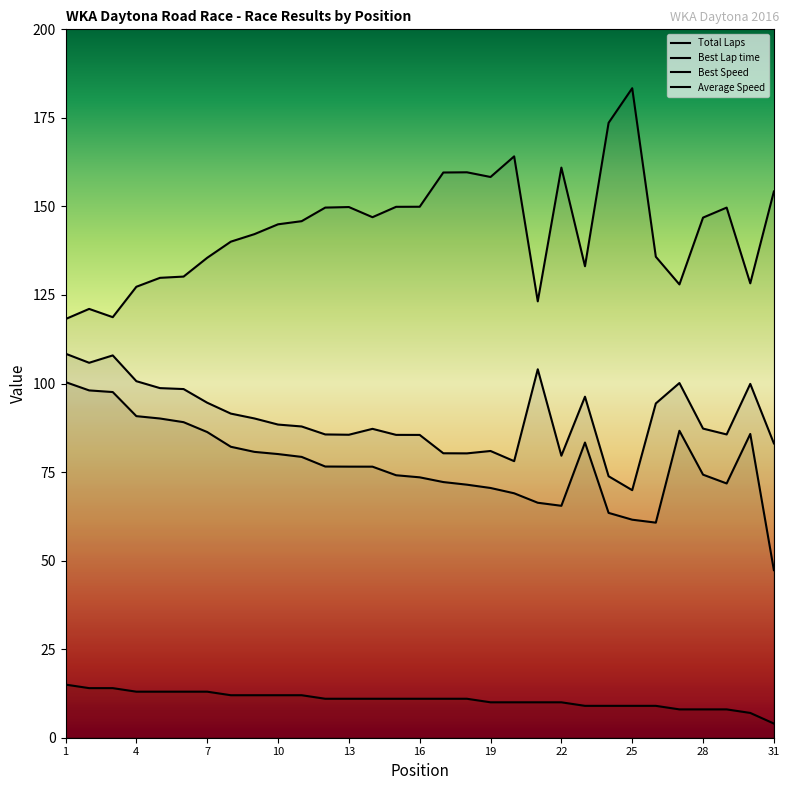

Reading right to left, what are all the values shown in this chart?

Total Laps: 31=4.0	30=7.0	29=8.0	28=8.0	27=8.0	26=9.0	25=9.0	24=9.0	23=9.0	22=10.0	21=10.0	20=10.0	19=10.0	18=11.0	17=11.0	16=11.0	15=11.0	14=11.0	13=11.0	12=11.0	11=12.0	10=12.0	9=12.0	8=12.0	7=13.0	6=13.0	5=13.0	4=13.0	3=14.0	2=14.0	1=15.0
Best Lap time: 31=154.2	30=128.3	29=149.7	28=146.8	27=128.0	26=135.8	25=183.4	24=173.6	23=133.1	22=161.0	21=123.2	20=164.1	19=158.3	18=159.6	17=159.6	16=149.9	15=149.9	14=147.0	13=149.8	12=149.7	11=145.8	10=145.0	9=142.2	8=140.1	7=135.5	6=130.2	5=129.8	4=127.3	3=118.7	2=121.1	1=118.2
Best Speed: 31=83.1	30=99.9	29=85.6	28=87.3	27=100.1	26=94.4	25=69.9	24=73.8	23=96.3	22=79.6	21=104.0	20=78.1	19=81.0	18=80.3	17=80.3	16=85.5	15=85.5	14=87.2	13=85.5	12=85.6	11=87.9	10=88.4	9=90.1	8=91.5	7=94.6	6=98.4	5=98.7	4=100.7	3=107.9	2=105.9	1=108.4
Average Speed: 31=47.3	30=85.8	29=71.8	28=74.3	27=86.7	26=60.7	25=61.6	24=63.5	23=83.3	22=65.5	21=66.3	20=69.0	19=70.5	18=71.4	17=72.2	16=73.5	15=74.1	14=76.5	13=76.5	12=76.6	11=79.3	10=80.1	9=80.7	8=82.1	7=86.3	6=89.1	5=90.1	4=90.8	3=97.6	2=98.1	1=100.4